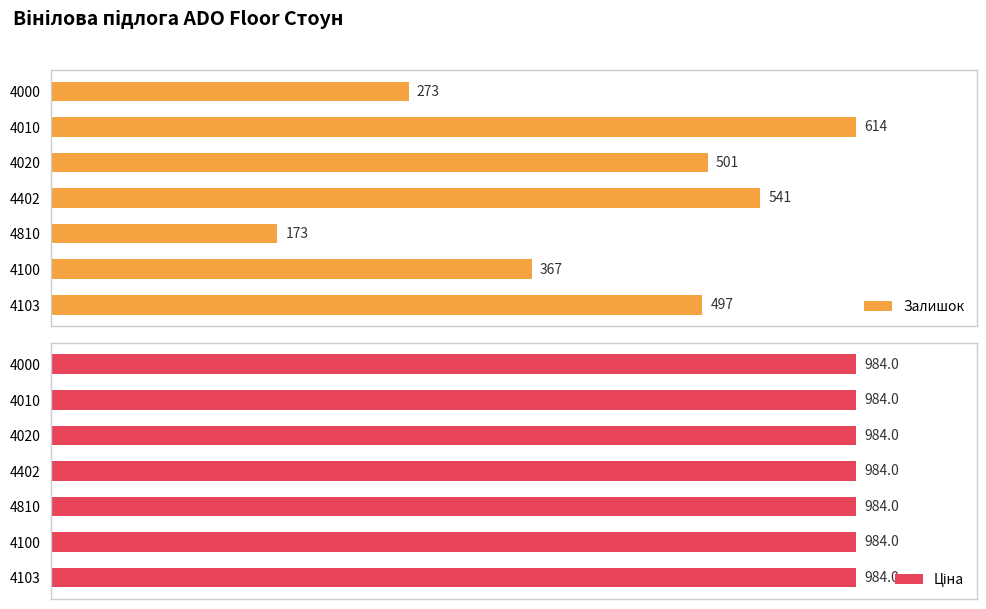

Which series changed the most between 100 and 300?

Залишок